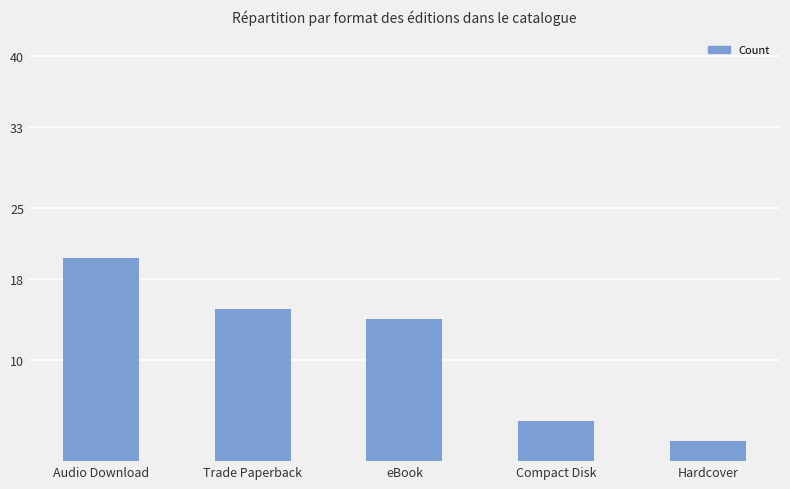

Reading right to left, transcribe all the data shown in this chart.

Hardcover=2	Compact Disk=4	eBook=14	Trade Paperback=15	Audio Download=20